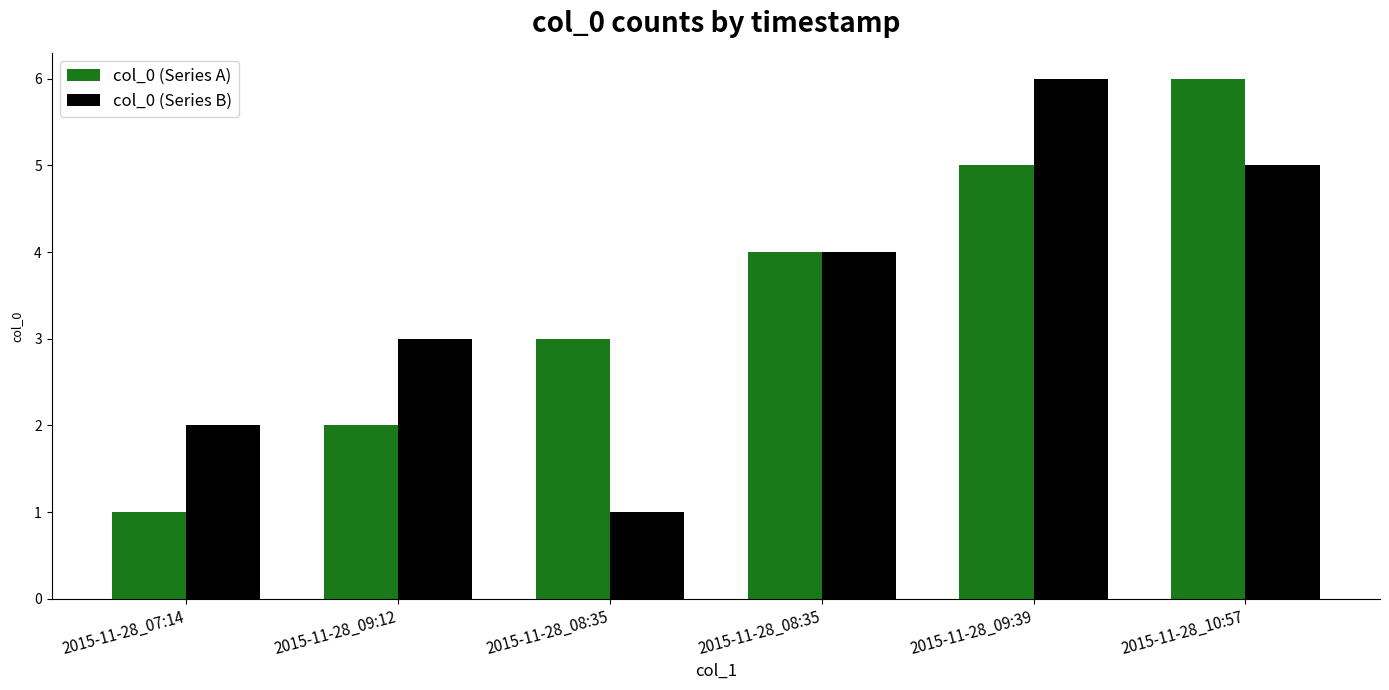

Are the bars horizontal?

No